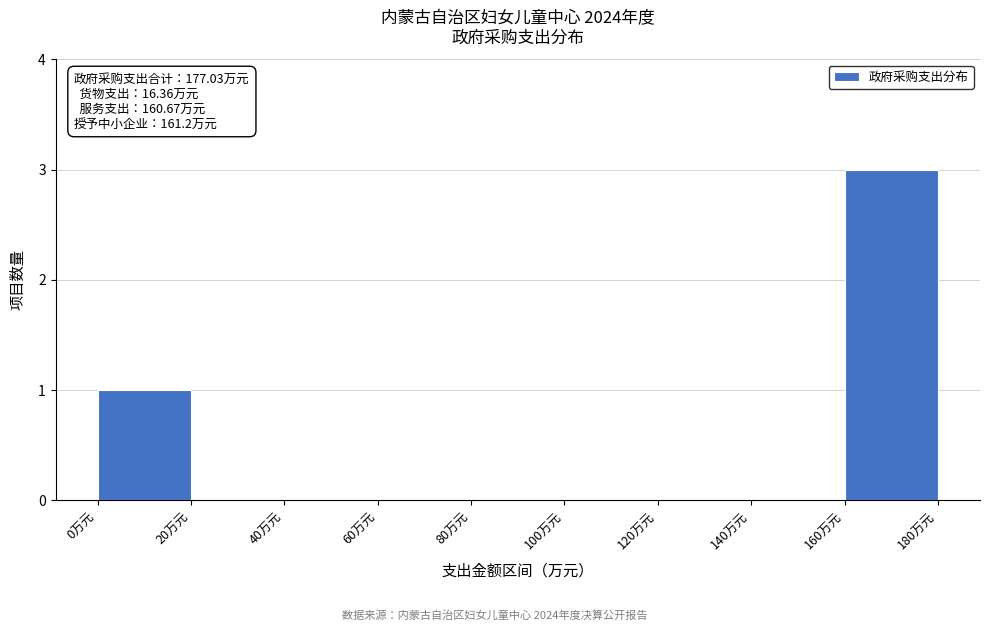

Which range on the x-axis has the tallest bar?

160 to 180